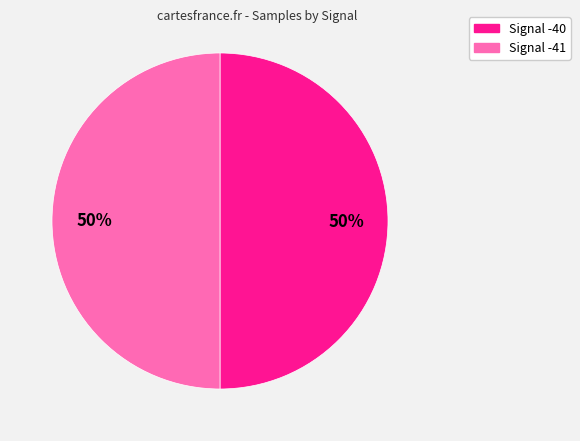

How many segments does this pie chart have?

2